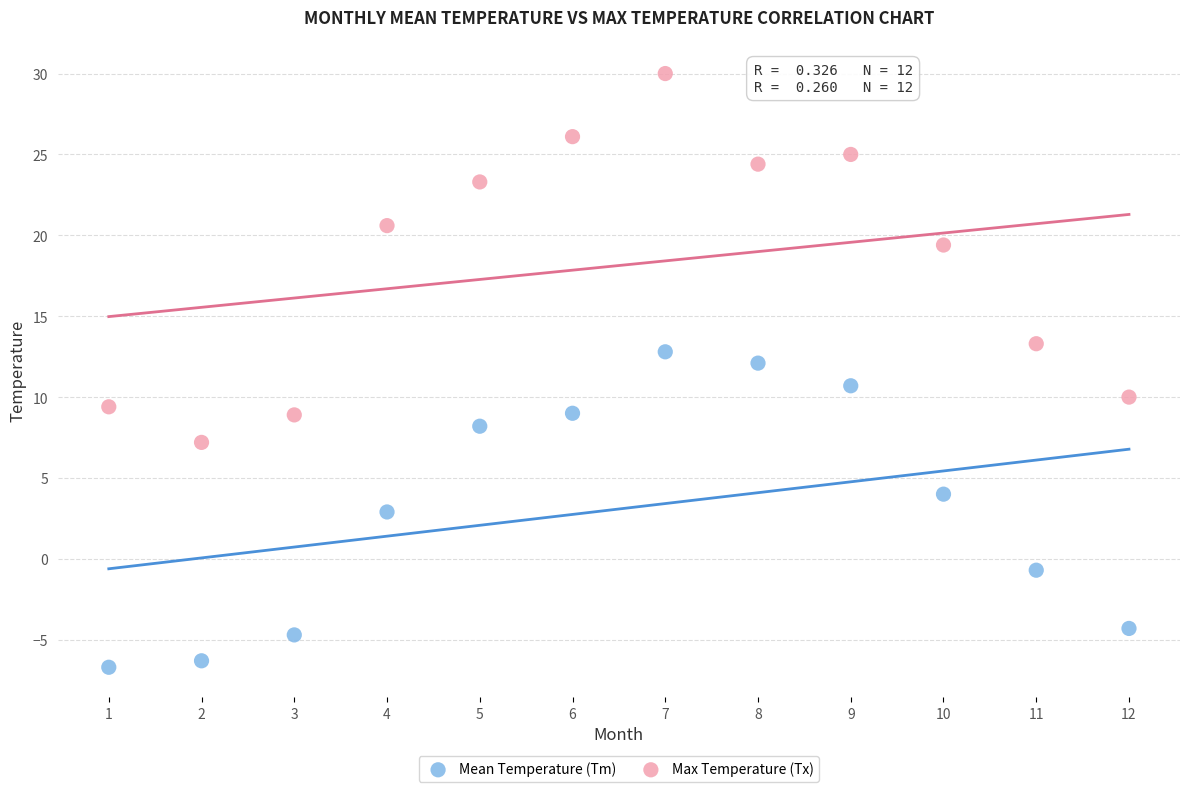

Which series reaches the minimum Y coordinate?

Mean Temperature (Tm)